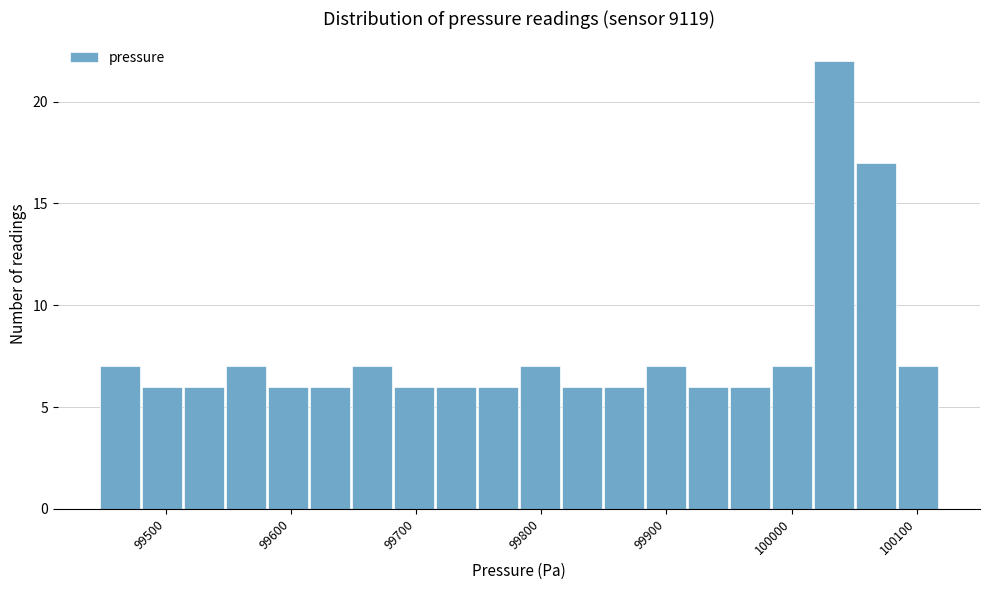

Read against the x-axis, roughly where is the centre of the tallest bar?

100030